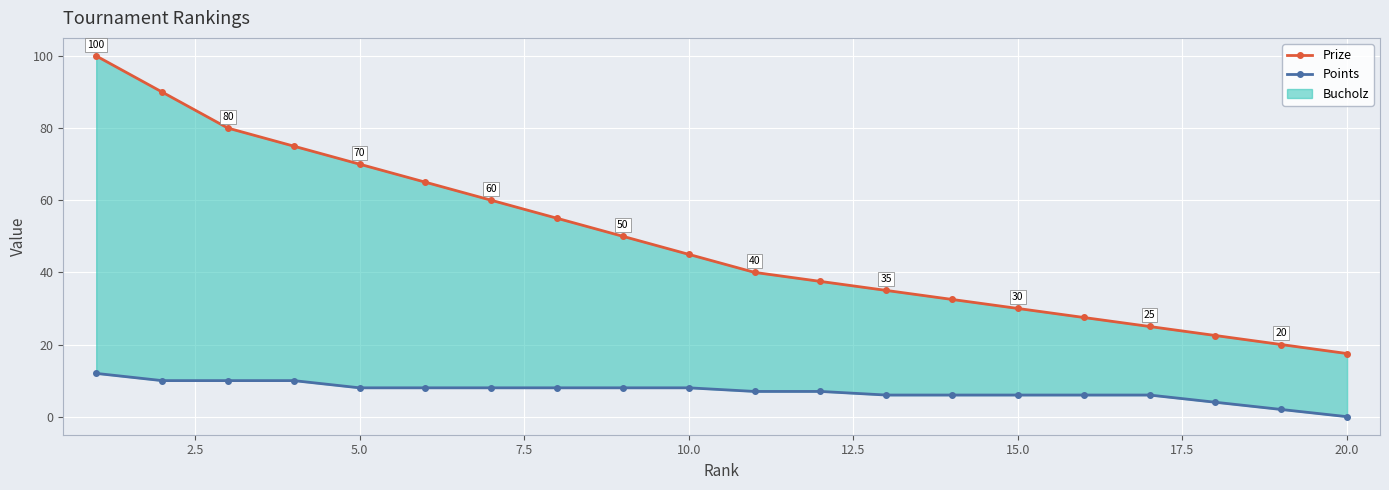

Reading right to left, extract all data points from this chart.

Prize: 17.5	20.0	22.5	25.0	27.5	30.0	32.5	35.0	37.5	40.0	45.0	50.0	55.0	60.0	65.0	70.0	75.0	80.0	90.0	100.0
Points: 0.0	2.0	4.0	6.0	6.0	6.0	6.0	6.0	7.0	7.0	8.0	8.0	8.0	8.0	8.0	8.0	10.0	10.0	10.0	12.0